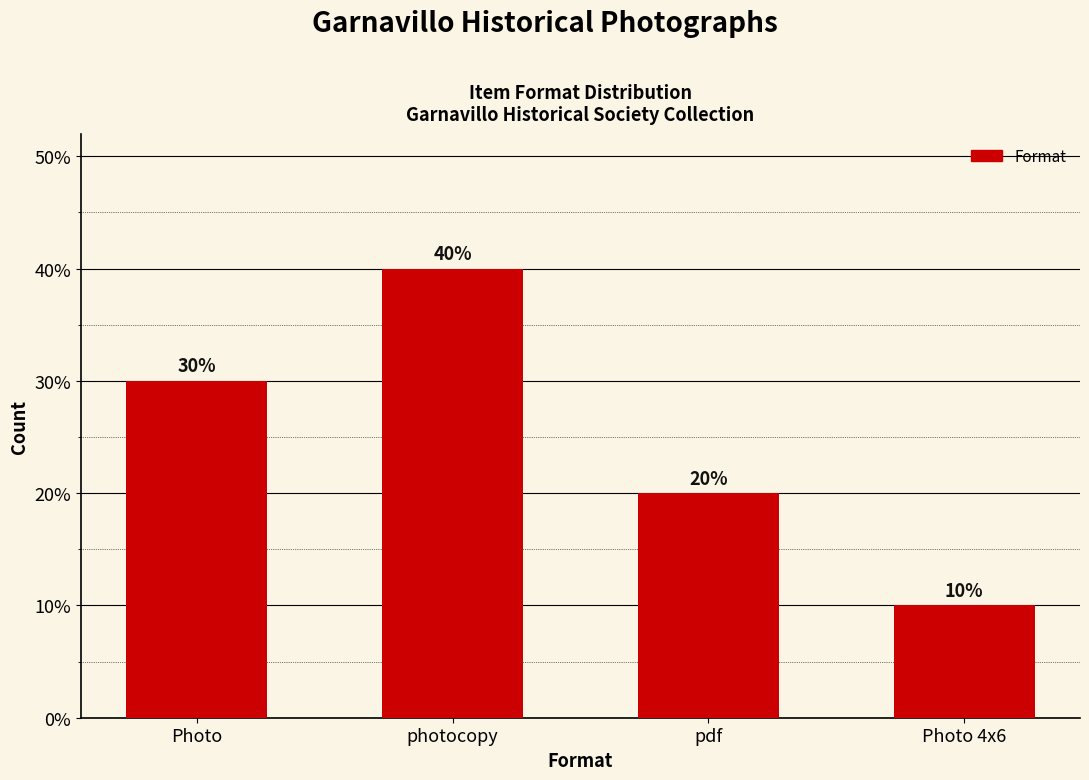

Which has a higher value, Photo or photocopy?

photocopy